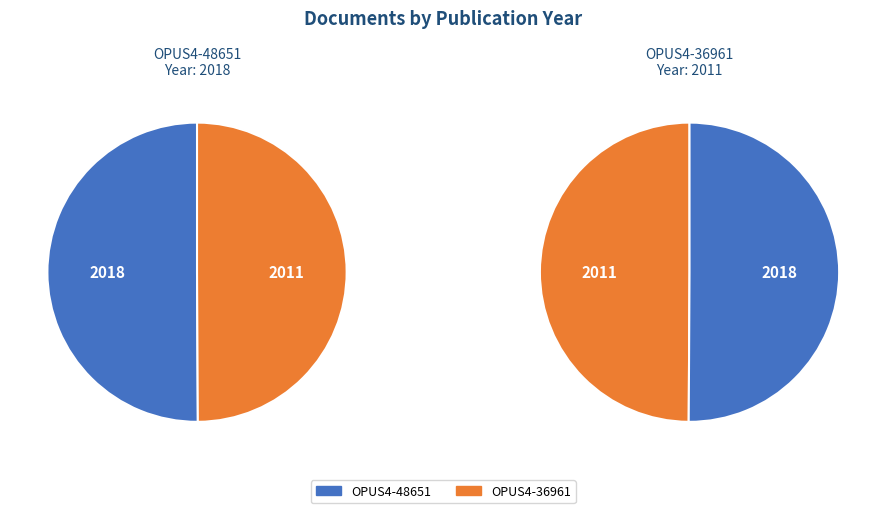

Which has a higher value, OPUS4-36961 or OPUS4-48651?

OPUS4-48651